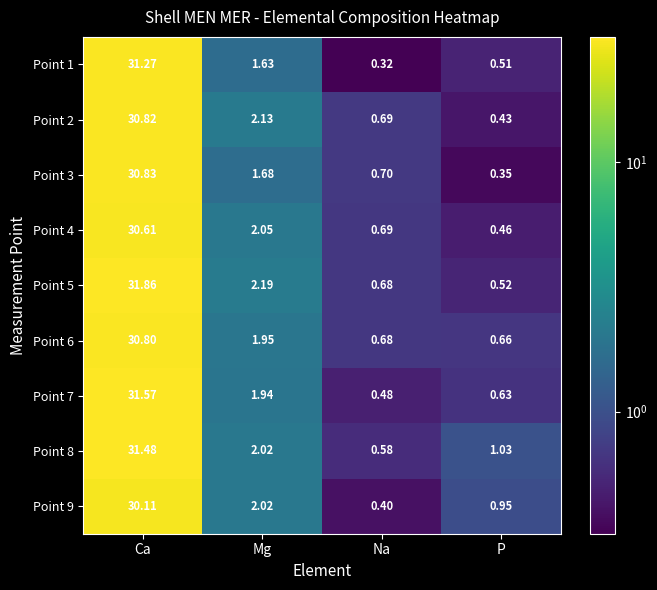

Where is Point 1 nearest to the value 15?

Mg